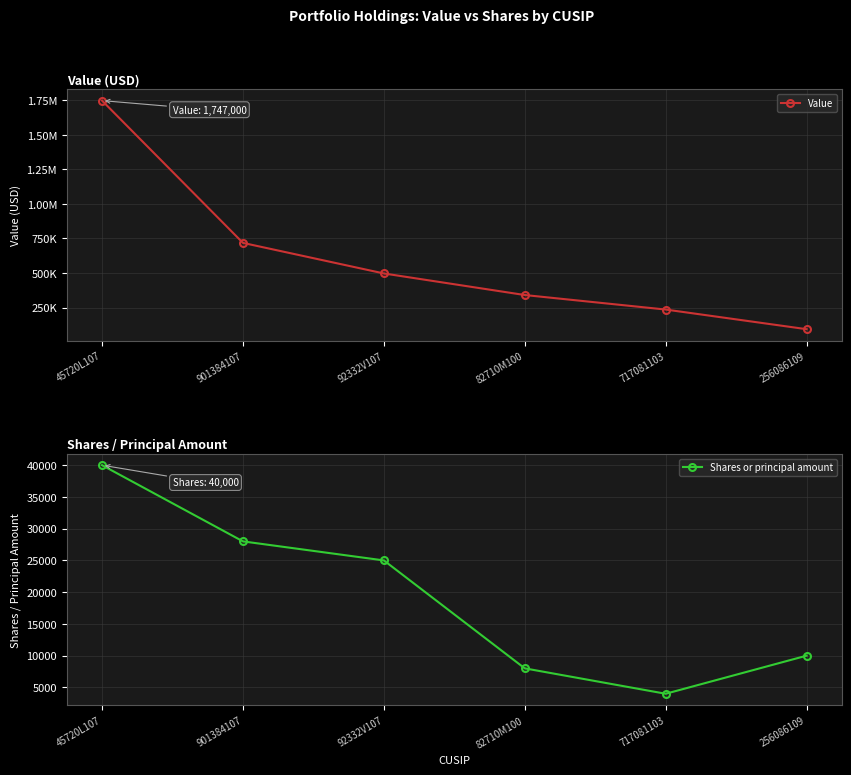

Read the Shares or principal amount value at 717081103, to the nearest 10.

4000